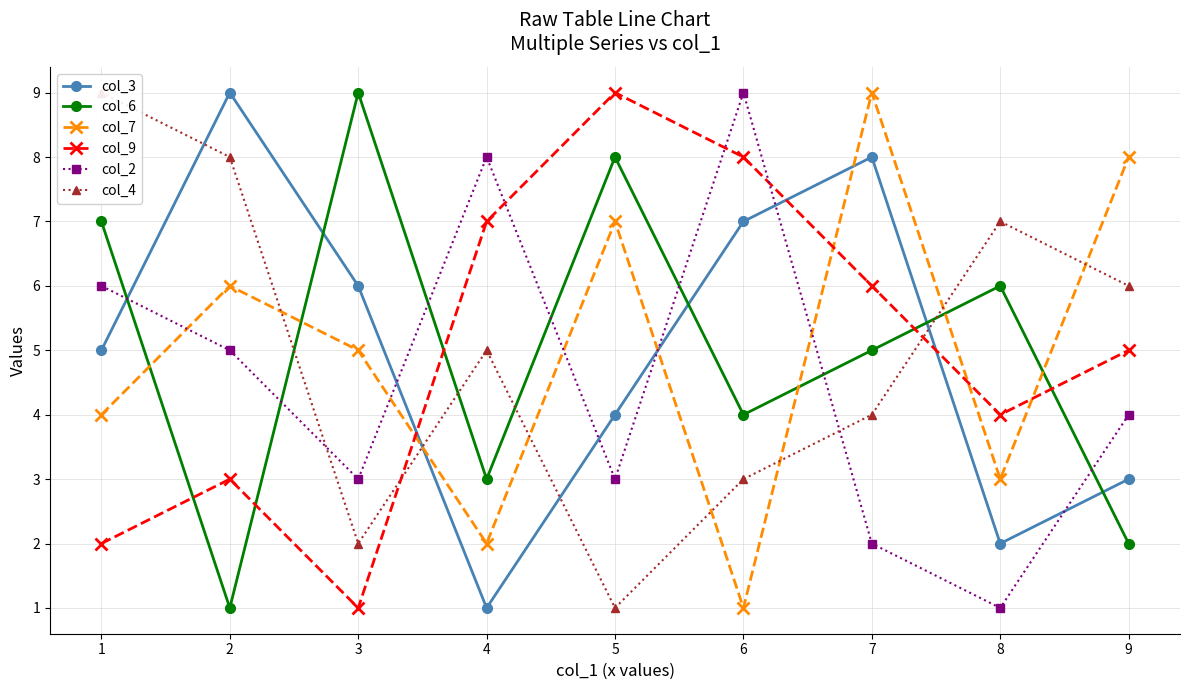

Reading left to right, what are all the values shown in this chart?

col_3: 5	9	6	1	4	7	8	2	3
col_6: 7	1	9	3	8	4	5	6	2
col_7: 4	6	5	2	7	1	9	3	8
col_9: 2	3	1	7	9	8	6	4	5
col_2: 6	5	3	8	3	9	2	1	4
col_4: 9	8	2	5	1	3	4	7	6